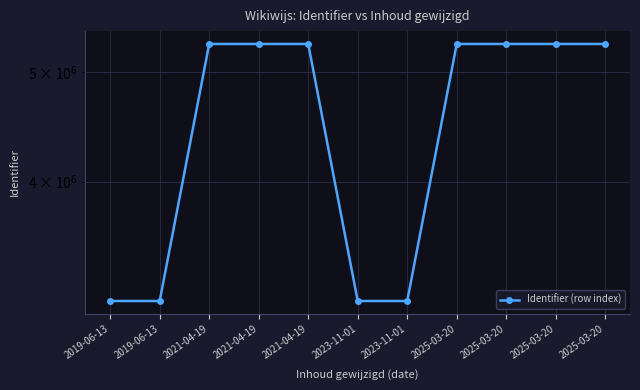

Which label corresponds to the largest value in the chart?

2025-03-20